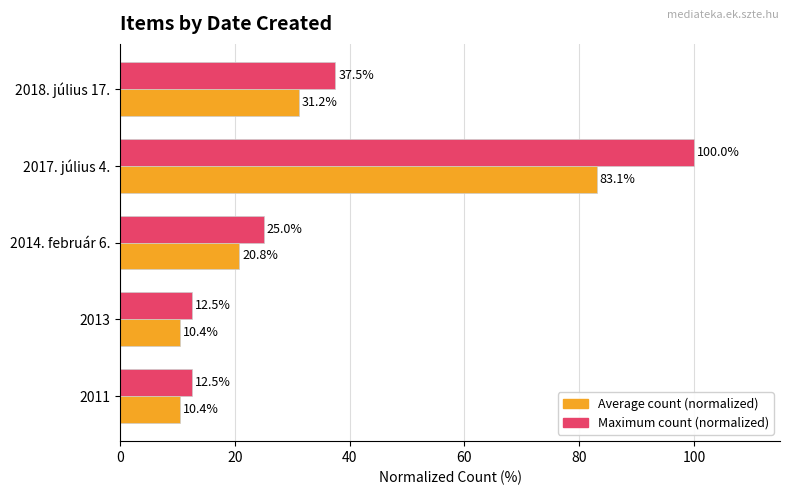

At which label is Maximum count (normalized) closest to 56?

2018. július 17.